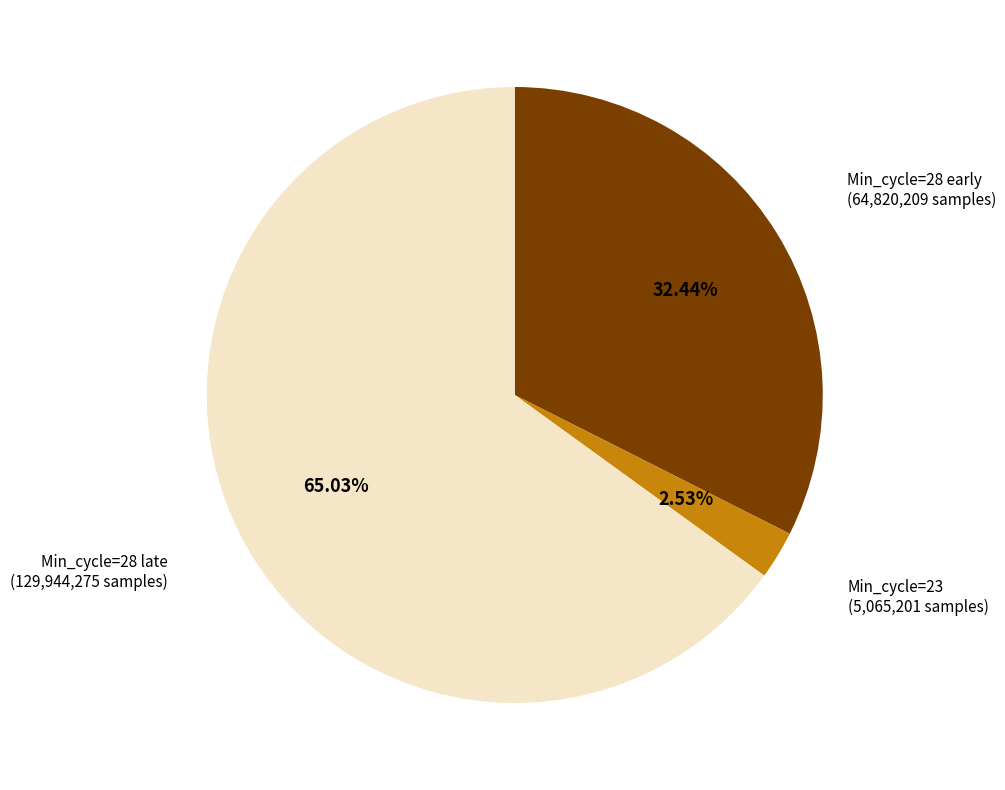

Which has a higher value, Min_cycle=28 early or Min_cycle=23?

Min_cycle=28 early